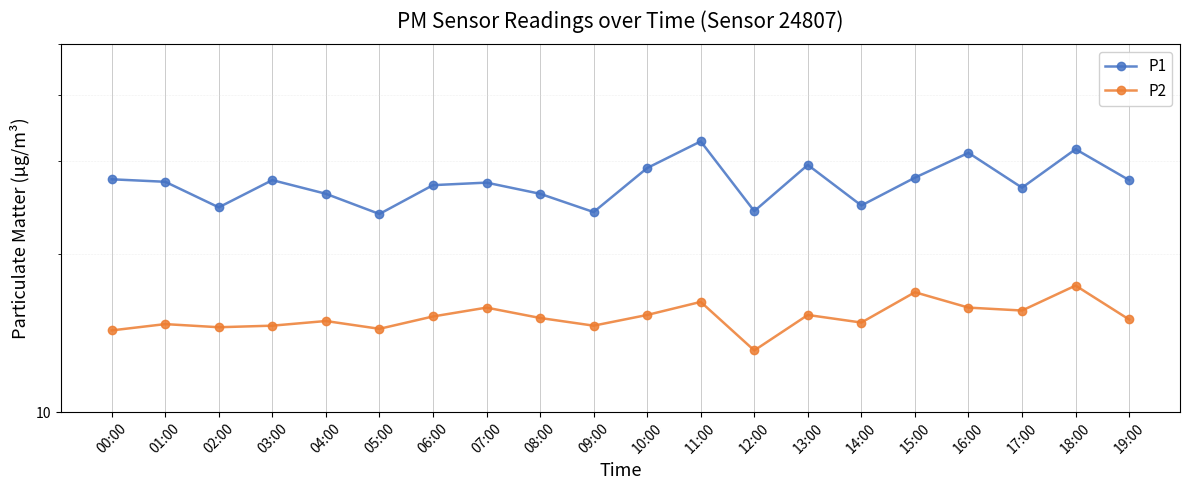

What is the sum of the P1 values at 08:00 and 17:00?

52.7